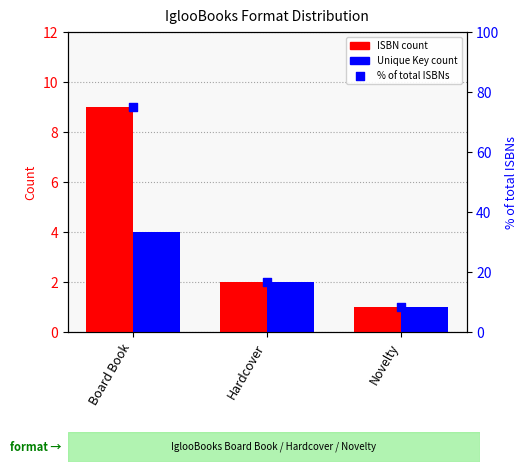

At how many categories does at least one series exceed 16?

2